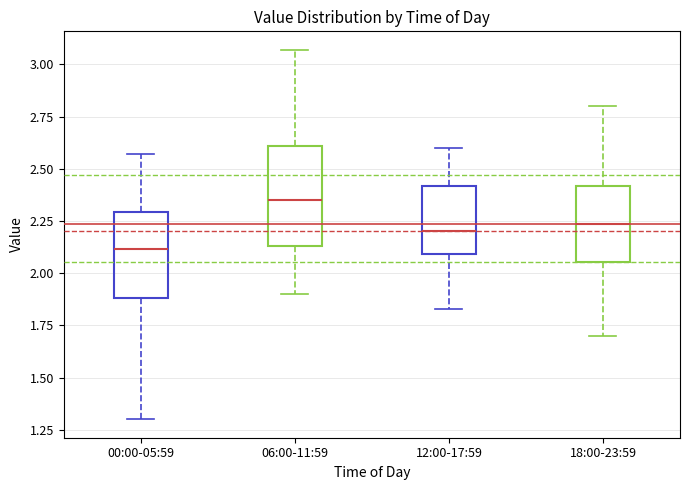

Which box's median line is the lowest?

00:00-05:59